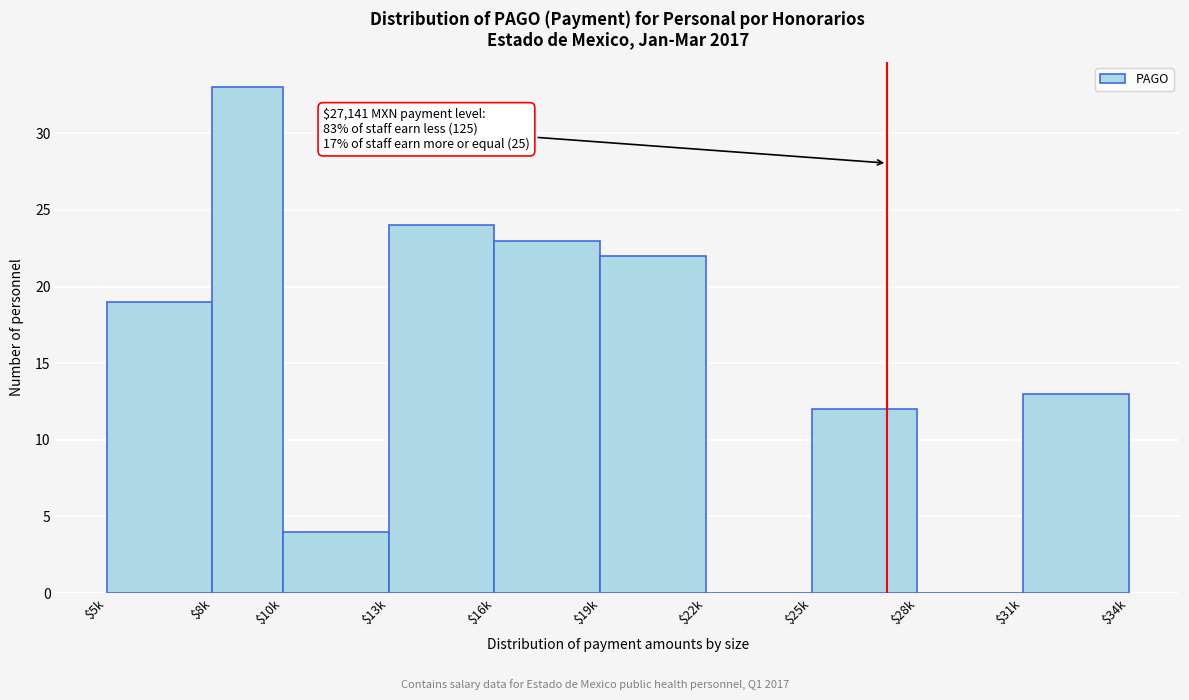

Which label corresponds to the largest value in the chart?

$8k